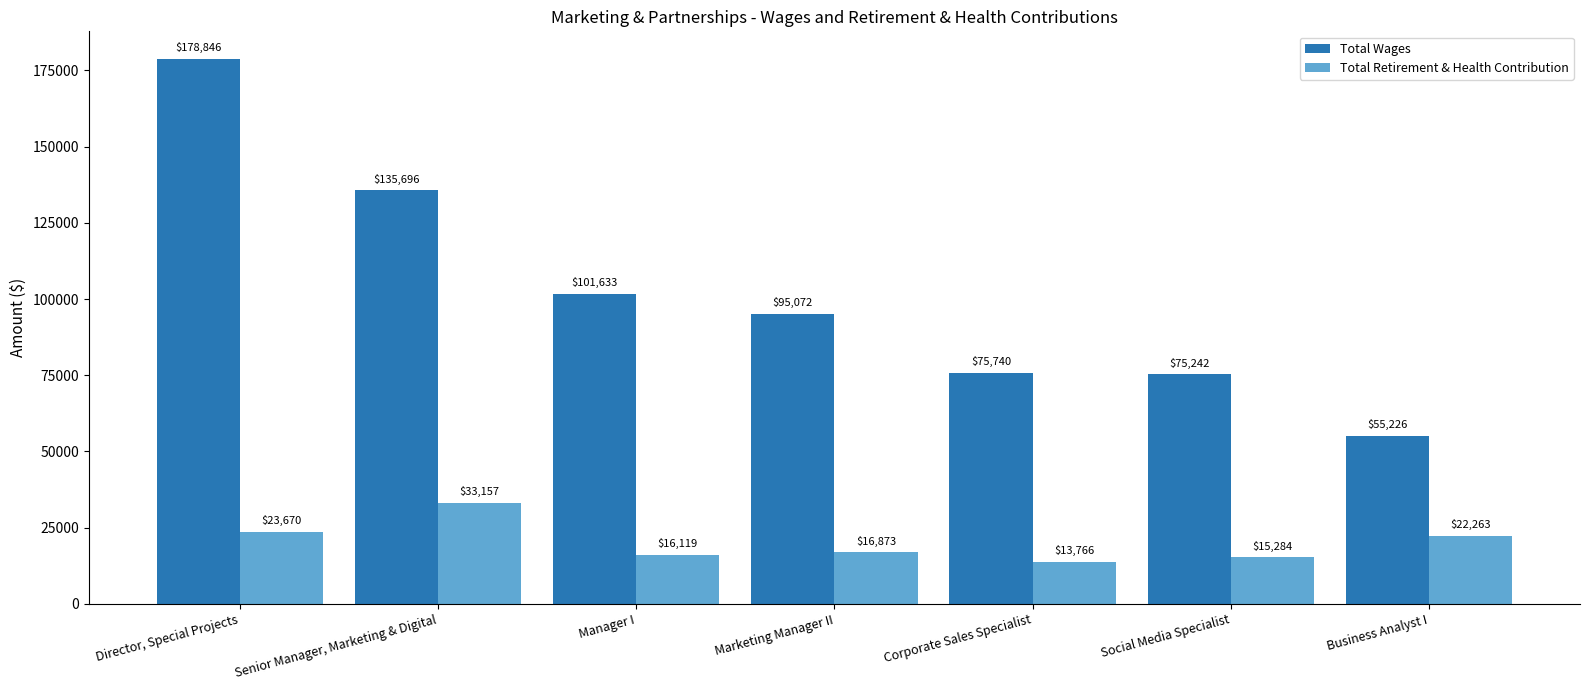

At how many categories does at least one series exceed 39378?

7